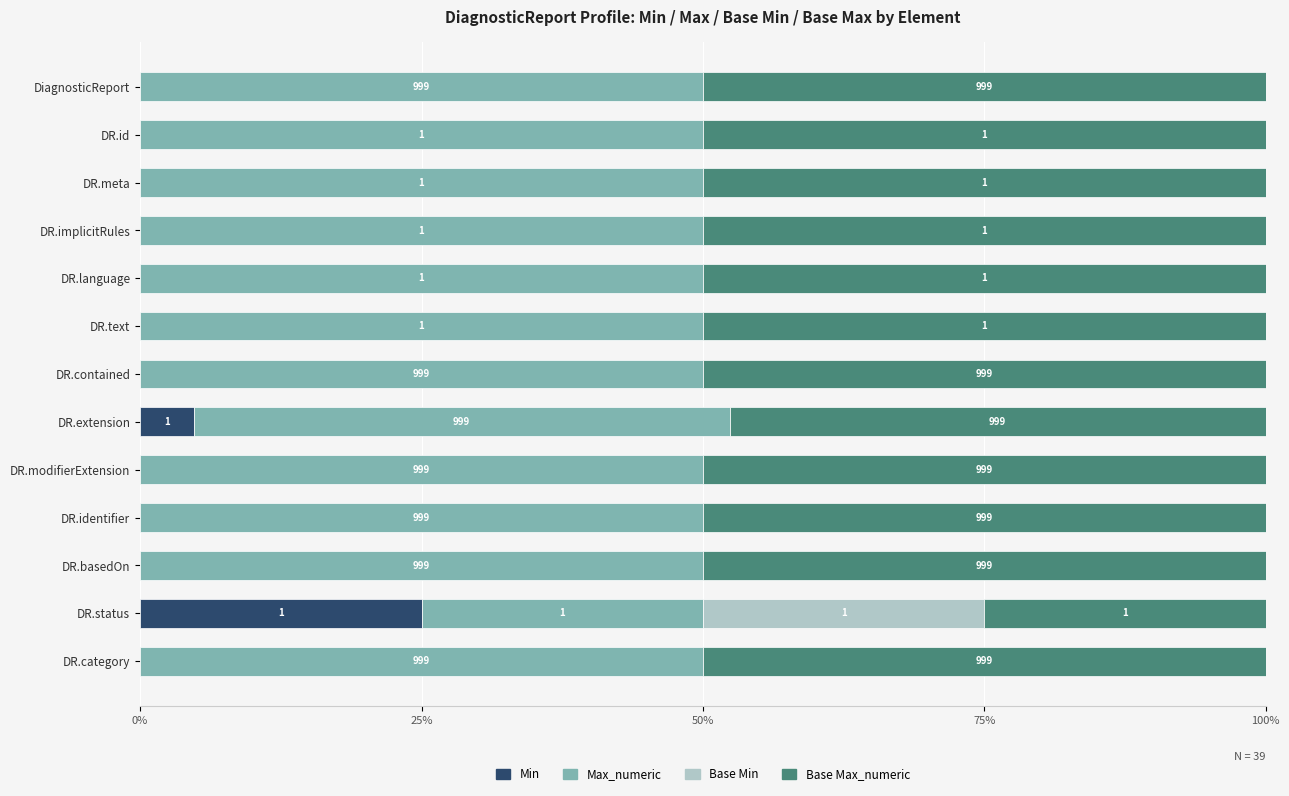

What are all the series names shown in the legend?

Min, Max_numeric, Base Min, Base Max_numeric